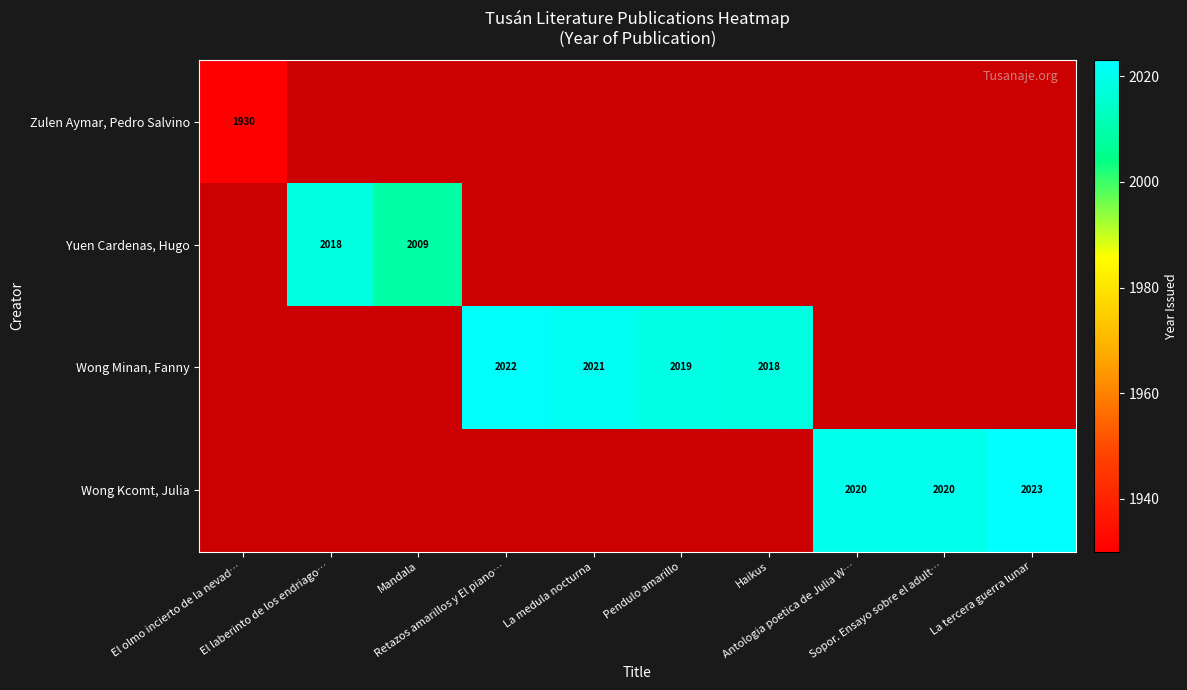

At how many categories does at least one series exceed 1978?

9